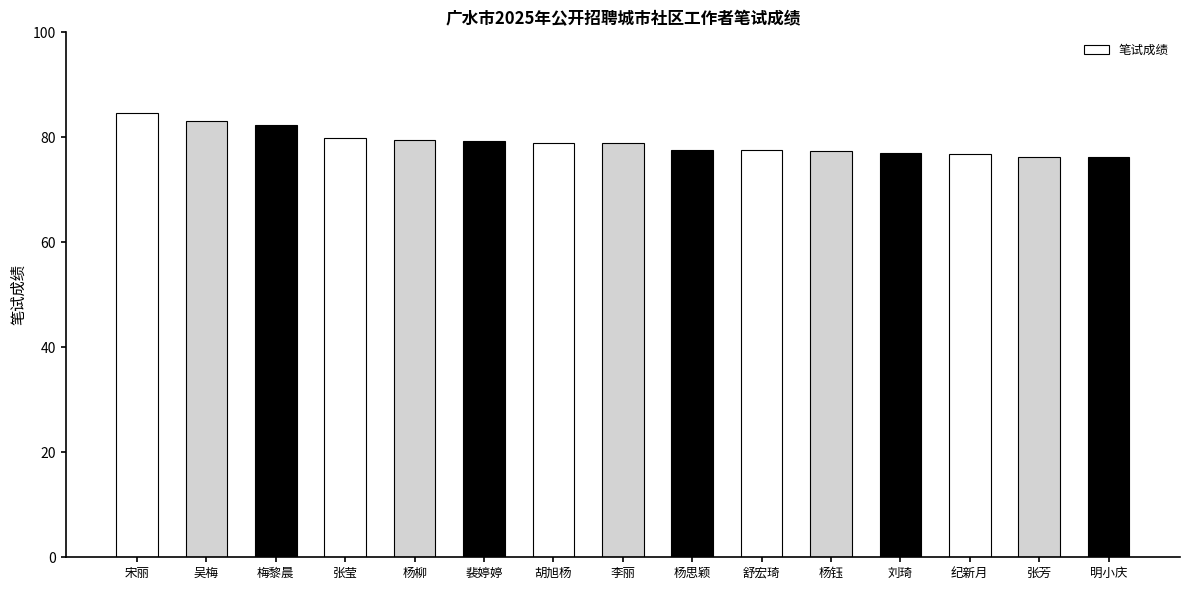

Is it true that the value at 梅黎晨 is 82.3?

True